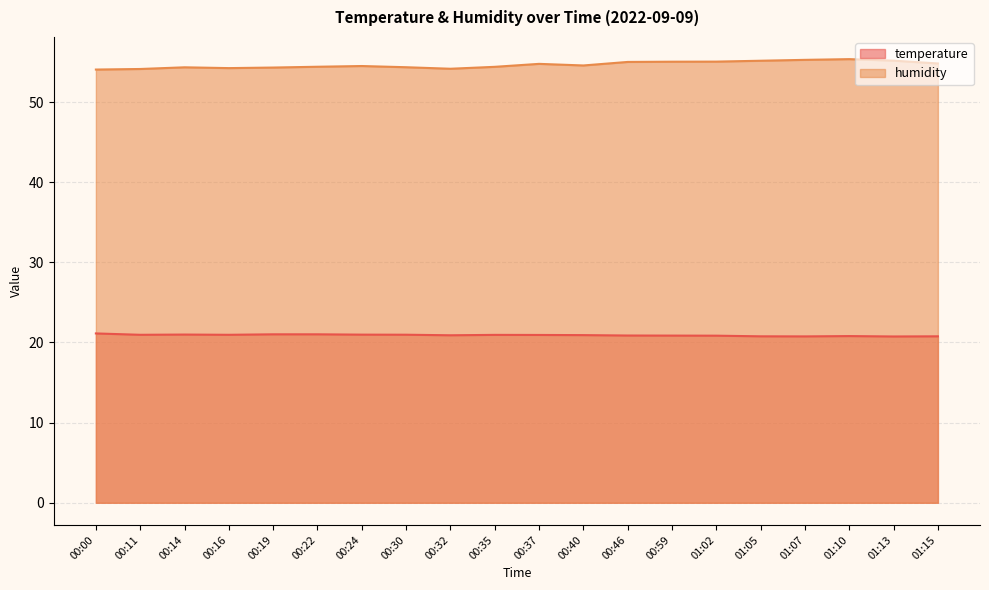

The temperature series shows 20.8 at 01:07. True or false?

True